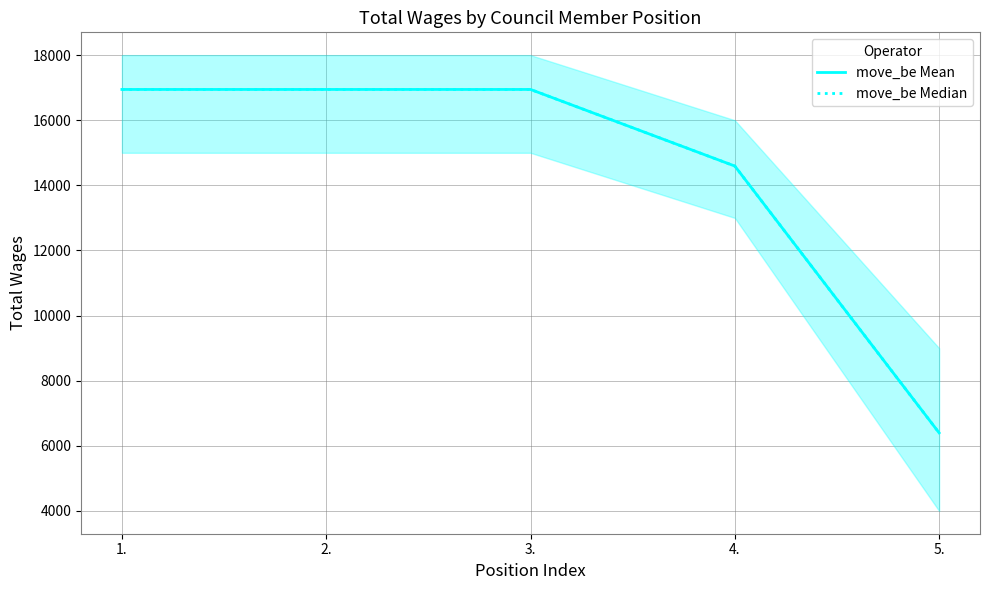

True or false: move_be Median has a value of 16946 at 1..

True